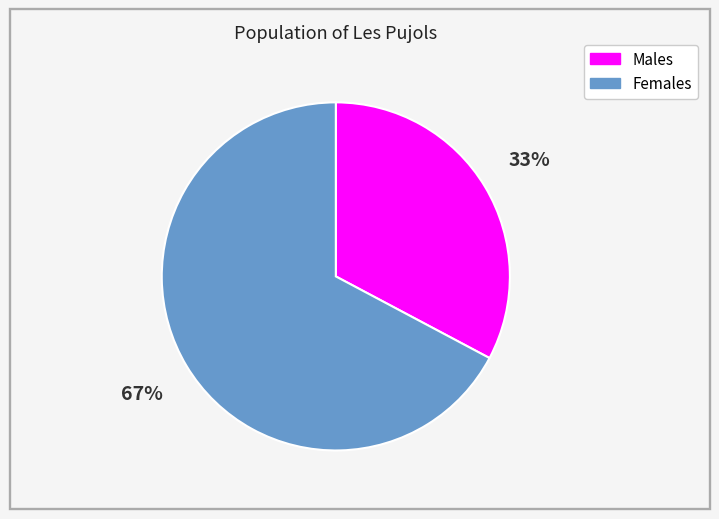

Does any single category account for the majority?

Yes